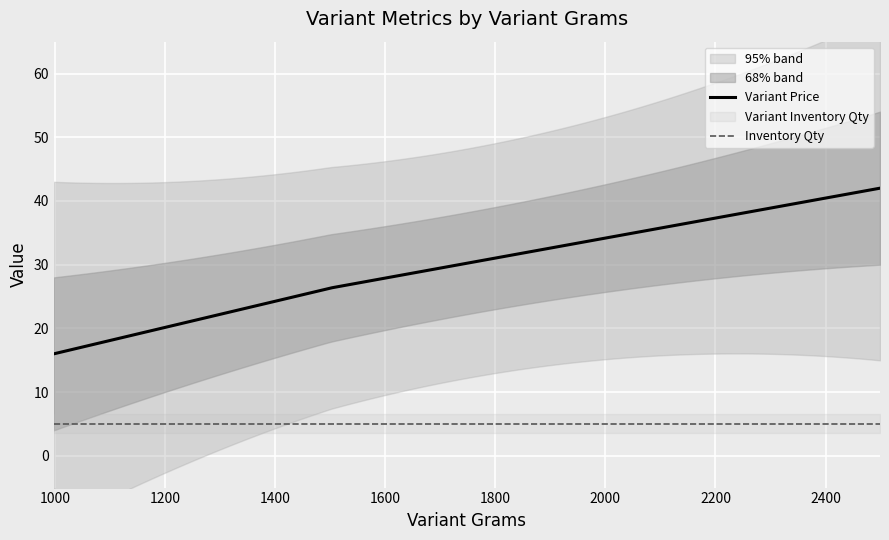

How many values in the Variant Inventory Qty series are below 5?

5